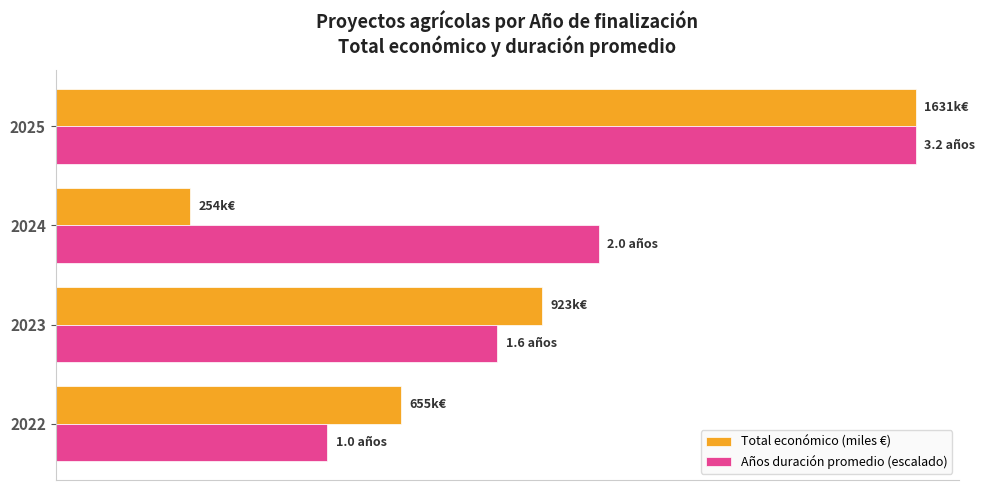

What are all the series names shown in the legend?

Total económico (miles €), Años duración promedio (escalado)